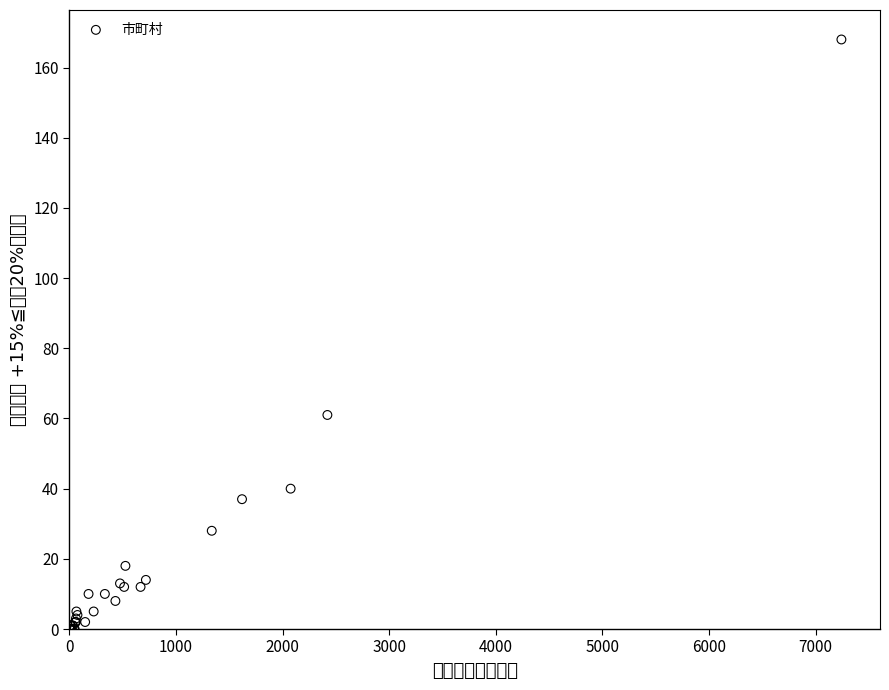

What Y value in the scatter plot is closest to 84?

61